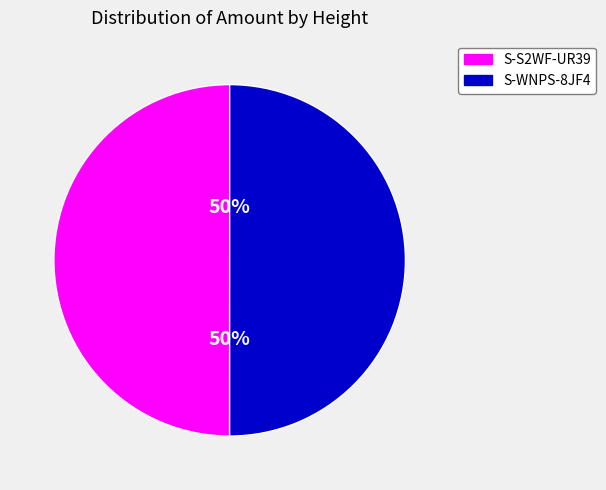

To the nearest percent, what is the average slice percentage?

50%